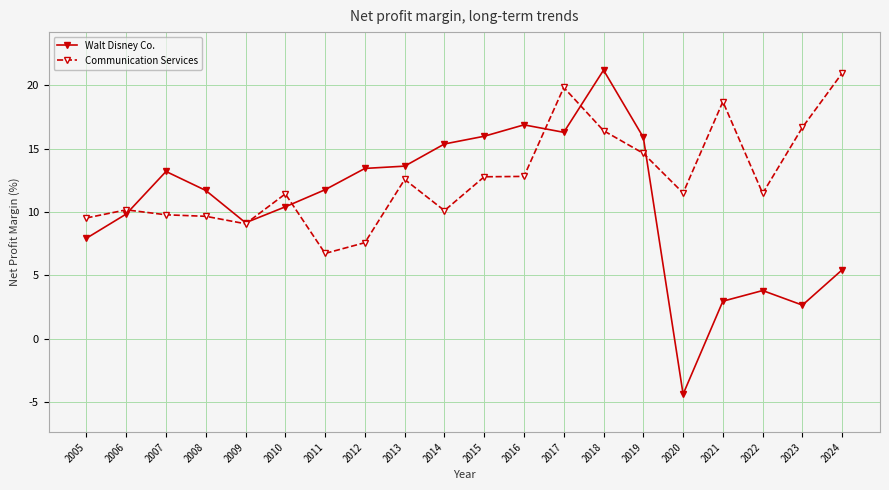

Rank the series at 2010 from lowest to highest value.

Walt Disney Co., Communication Services